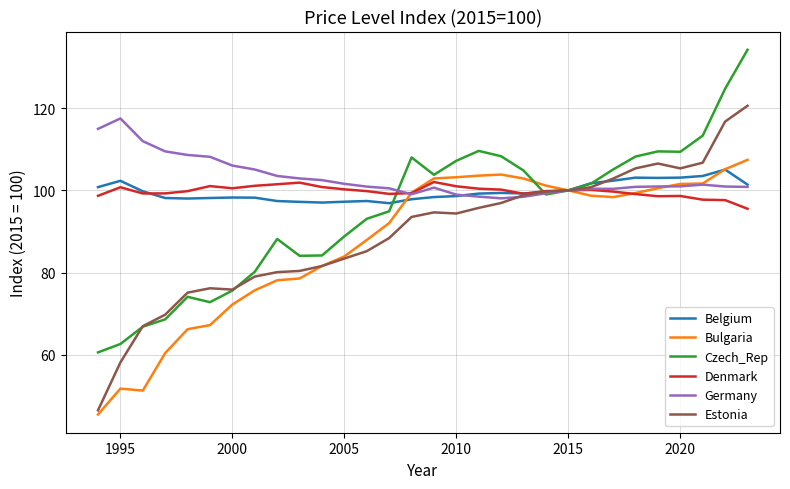

True or false: Bulgaria and Denmark intersect in this chart.

True